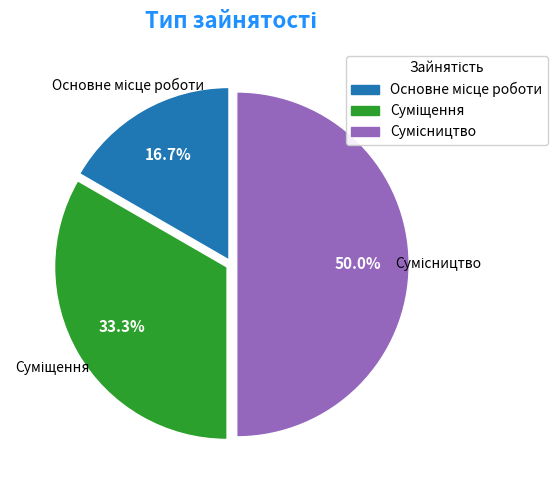

How many segments does this pie chart have?

3